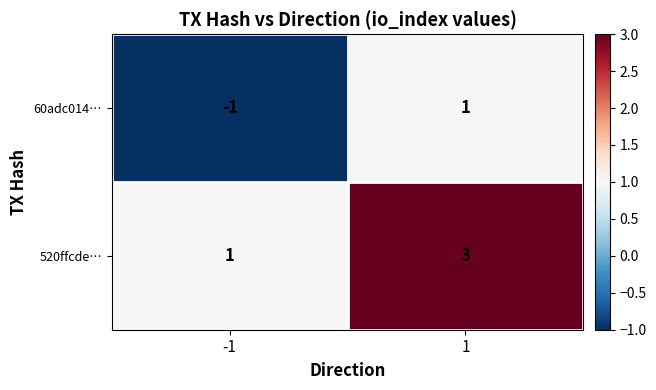

Reading left to right, extract all data points from this chart.

60adc014…: -1	1
520ffcde…: 1	3